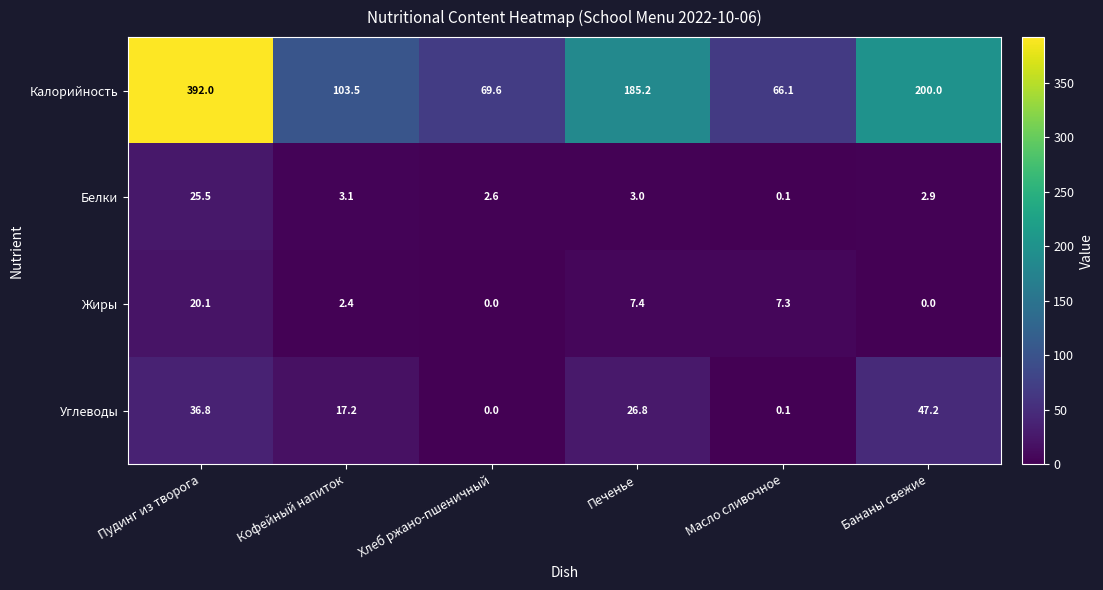

What is the sum of the Калорийность values at Масло сливочное and Печенье?

251.3